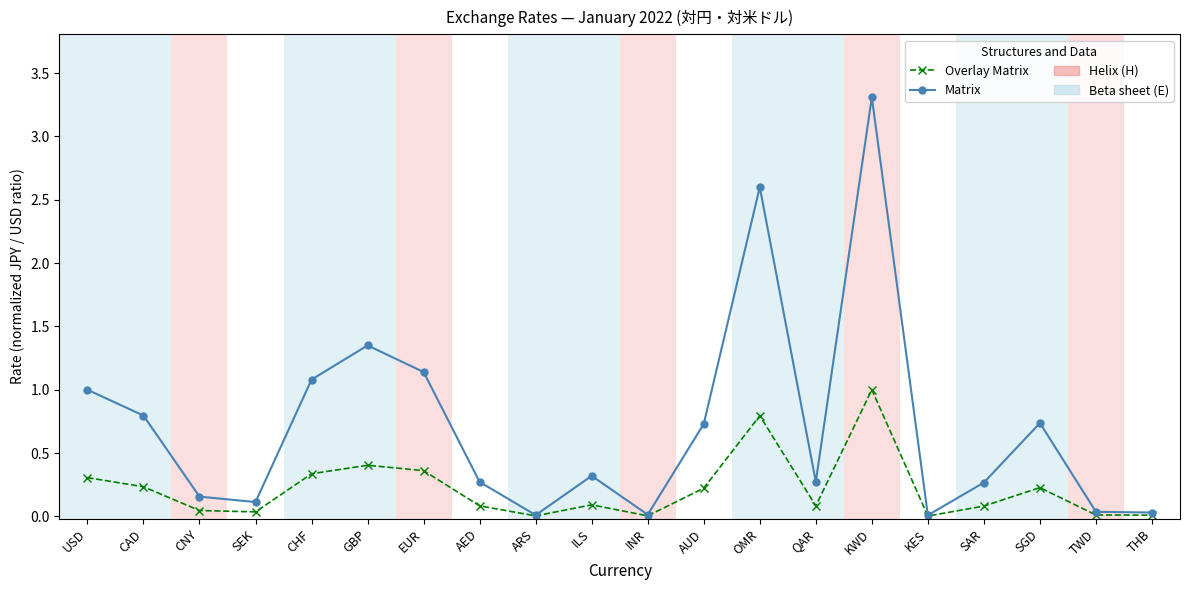

Rank the series by their average value, from highest to lowest.

Matrix, Overlay Matrix